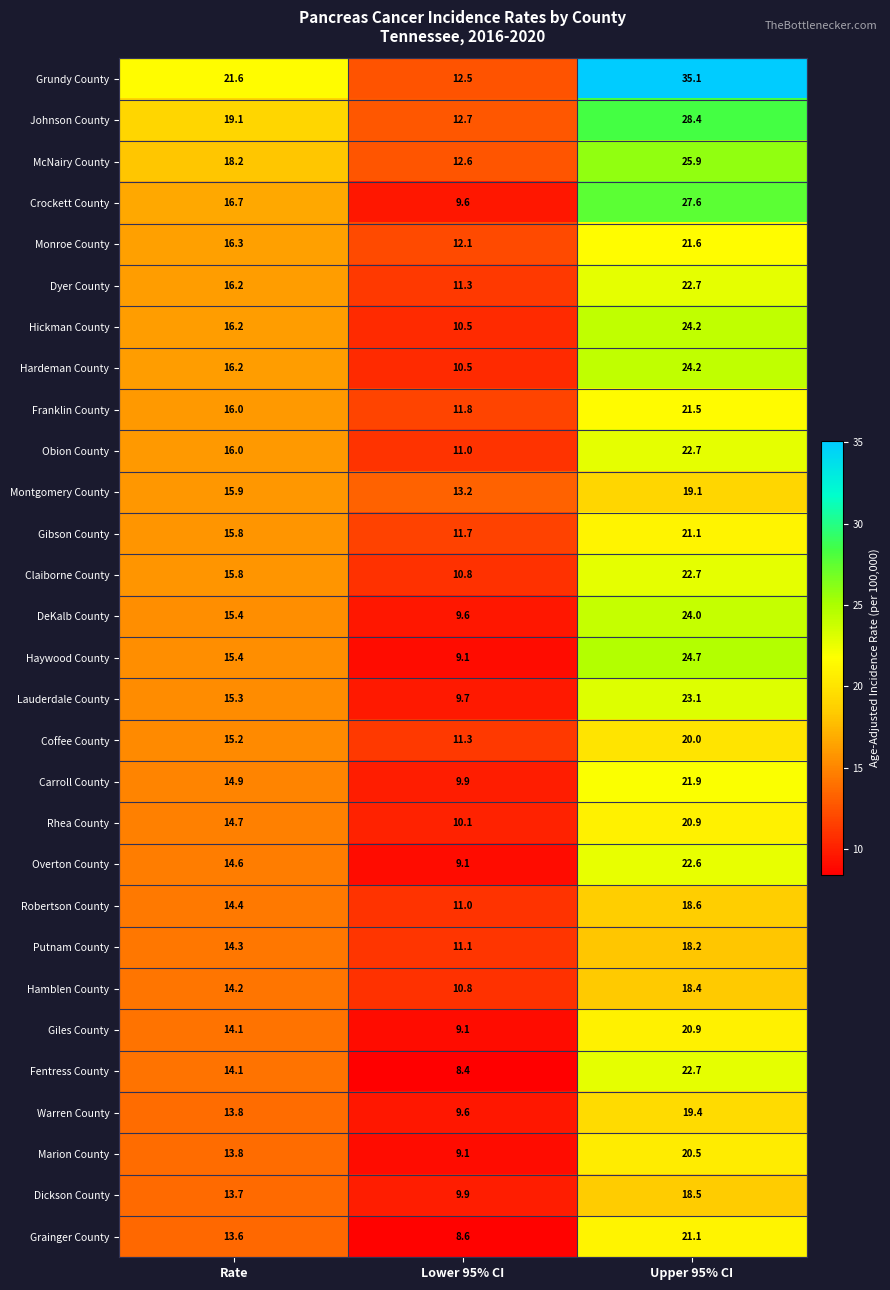

What is the maximum value shown in the chart?

35.1